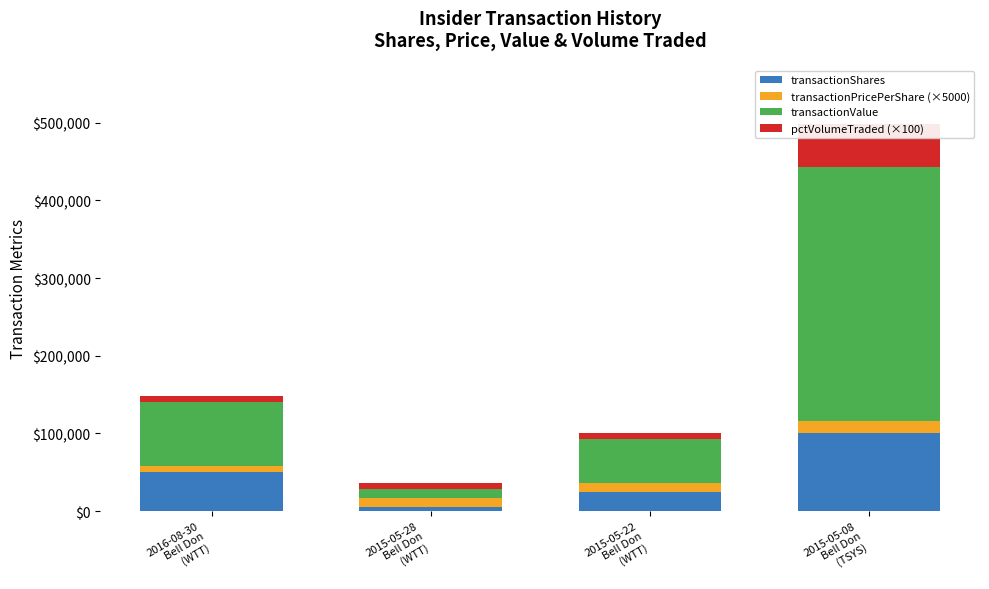

Between 2015-05-28
Bell Don
(WTT) and 2015-05-22
Bell Don
(WTT), which series saw the biggest shift?

transactionValue